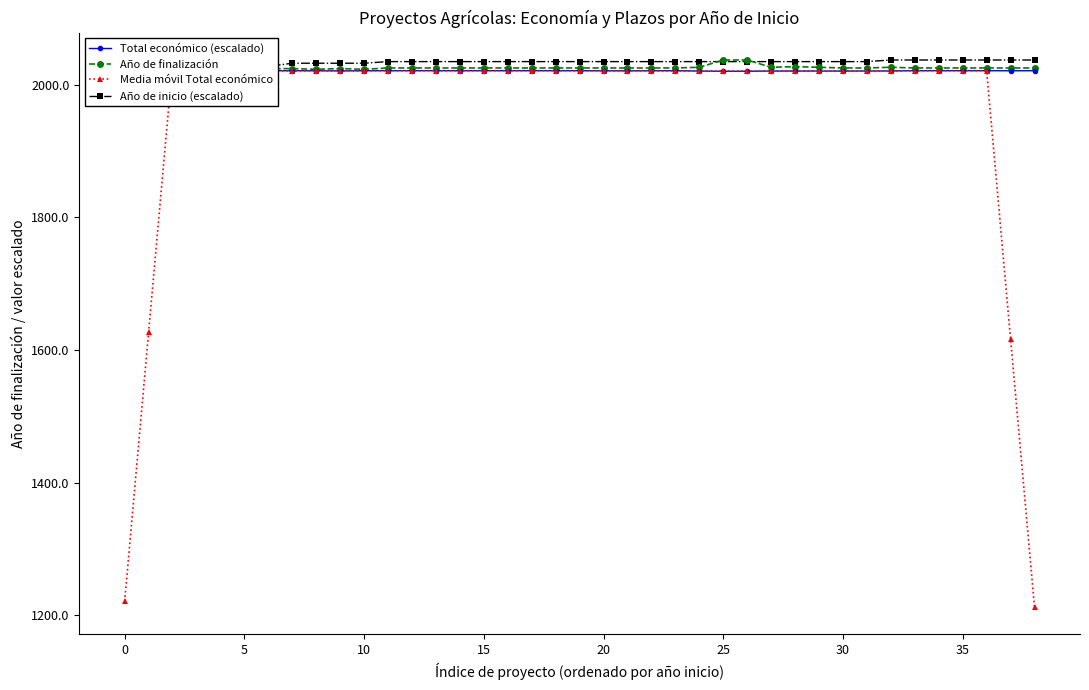

How many lines are shown in the chart?

4